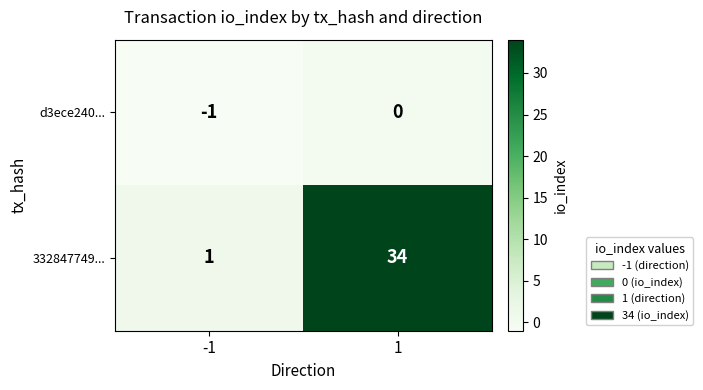

What is the spread (max minus min) of values at 1?

34